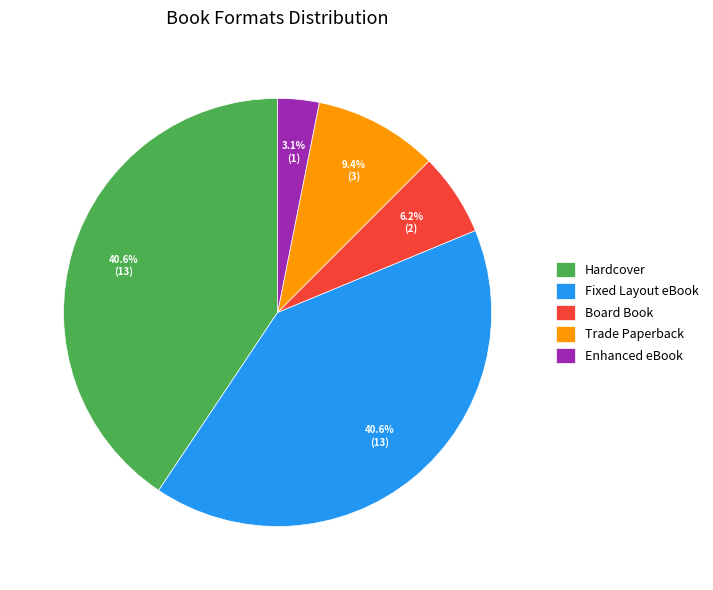

Which slice is the smallest?

Enhanced eBook